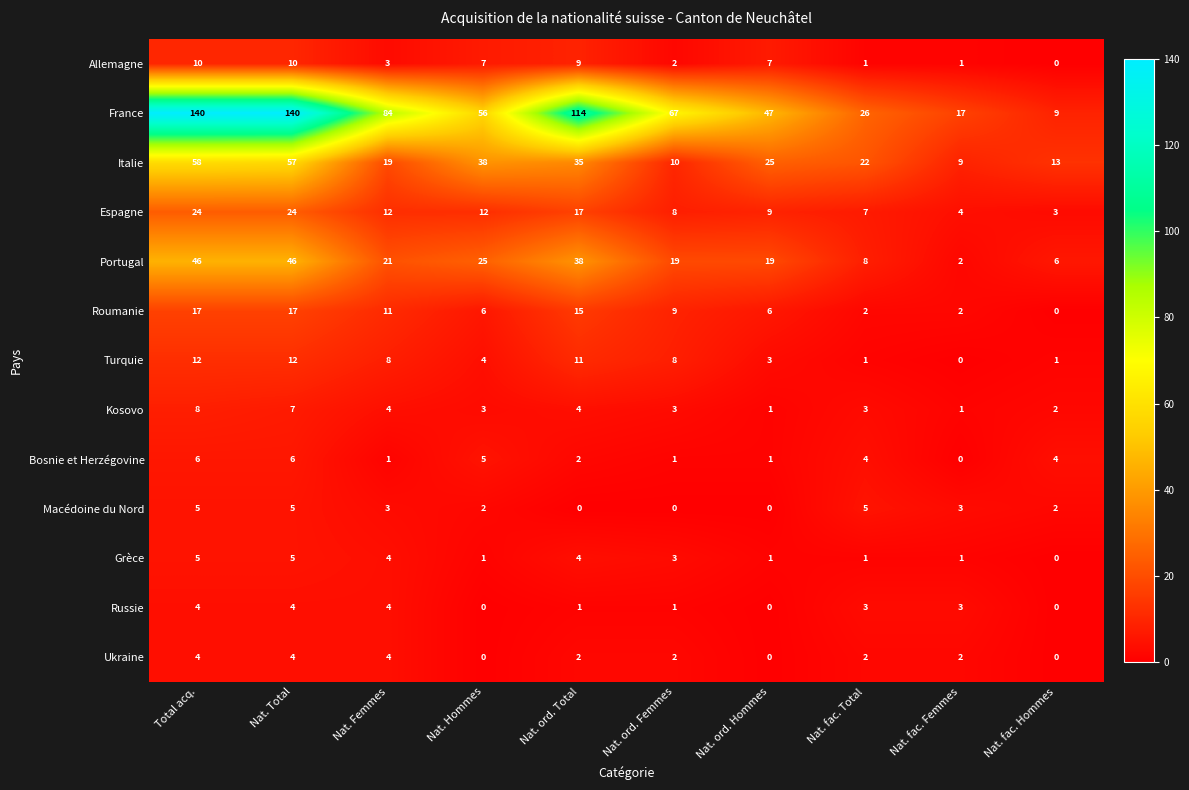

Is it true that Kosovo equals 8 at Total acq.?

True